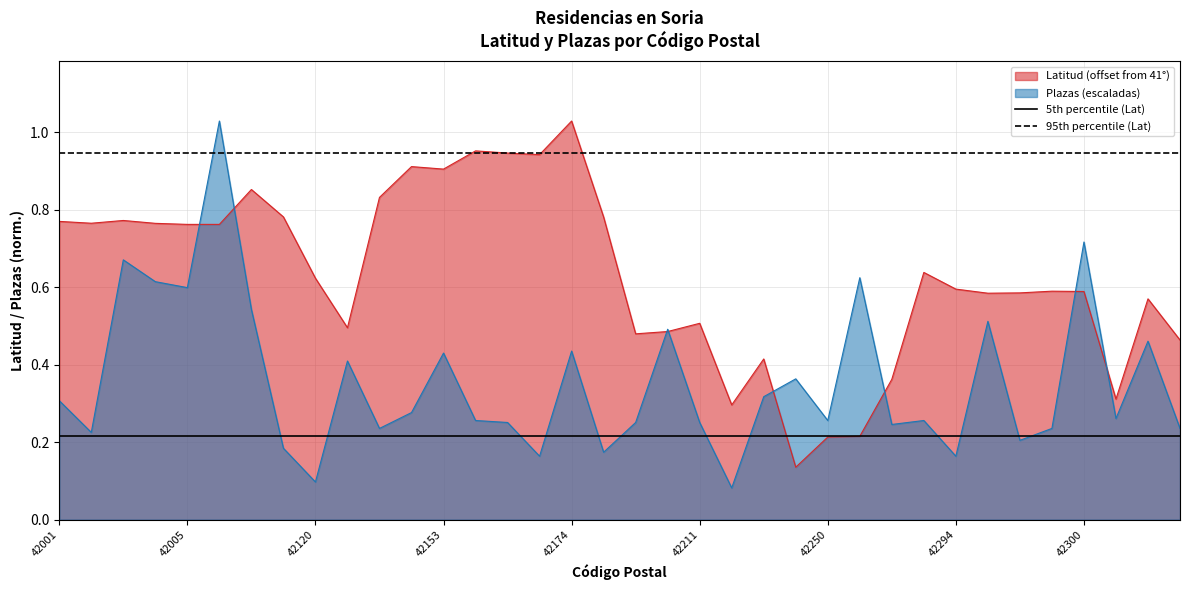

The value of Latitud (offset from 41°) at 42005 is 0.3. True or false?

False